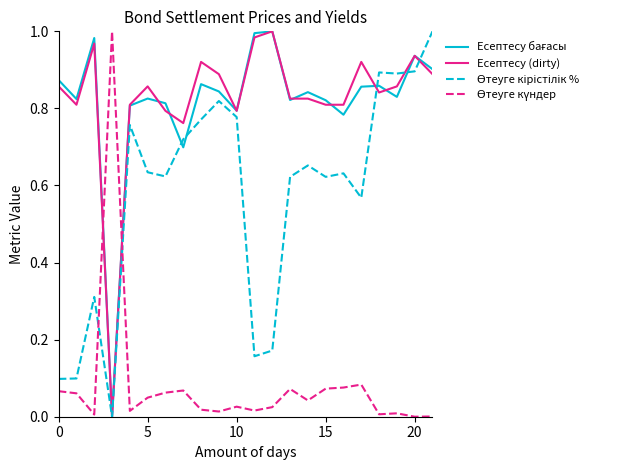

At which category is the sum across all series the highest?

21